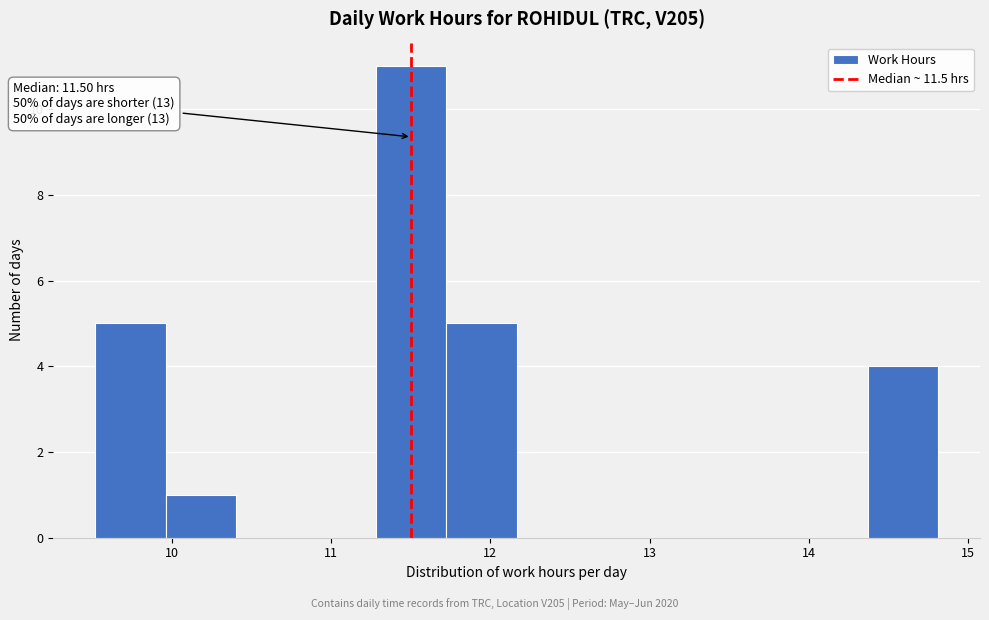

Which range on the x-axis has the tallest bar?

11.3 to 11.7